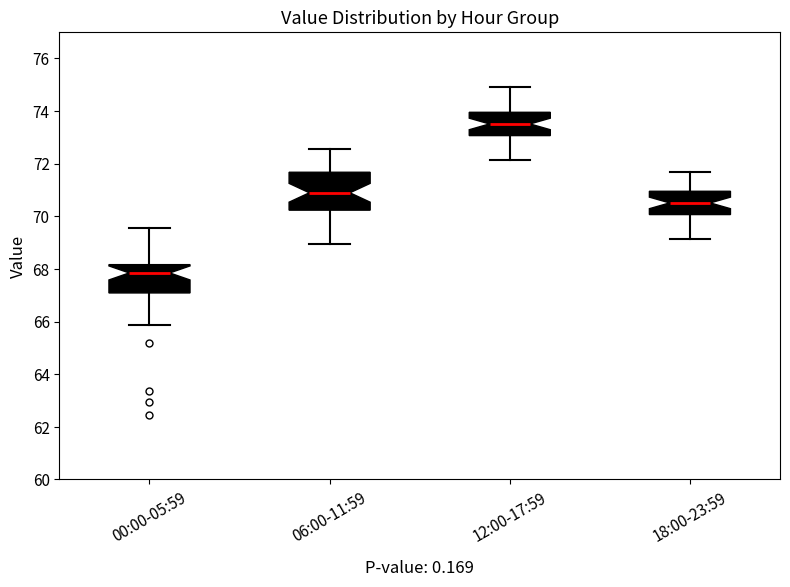

Which box is the tallest, from its lower edge to its upper edge?

06:00-11:59